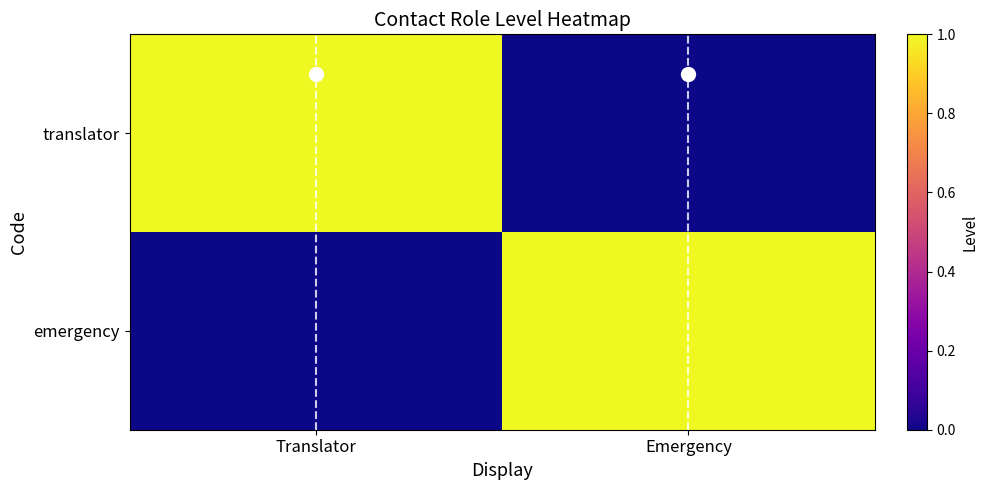

At which label does emergency reach its minimum?

Translator